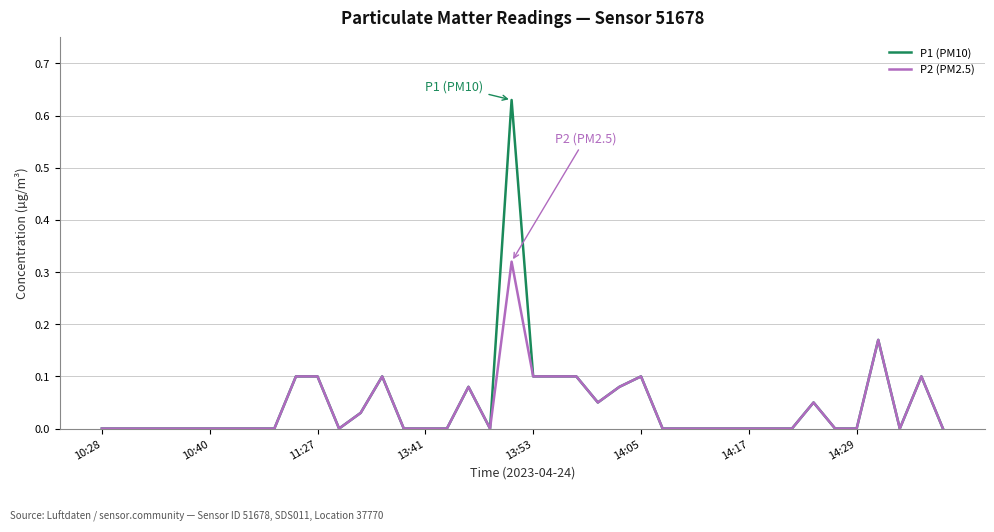

Which series has the largest range (max minus min)?

P1 (PM10)